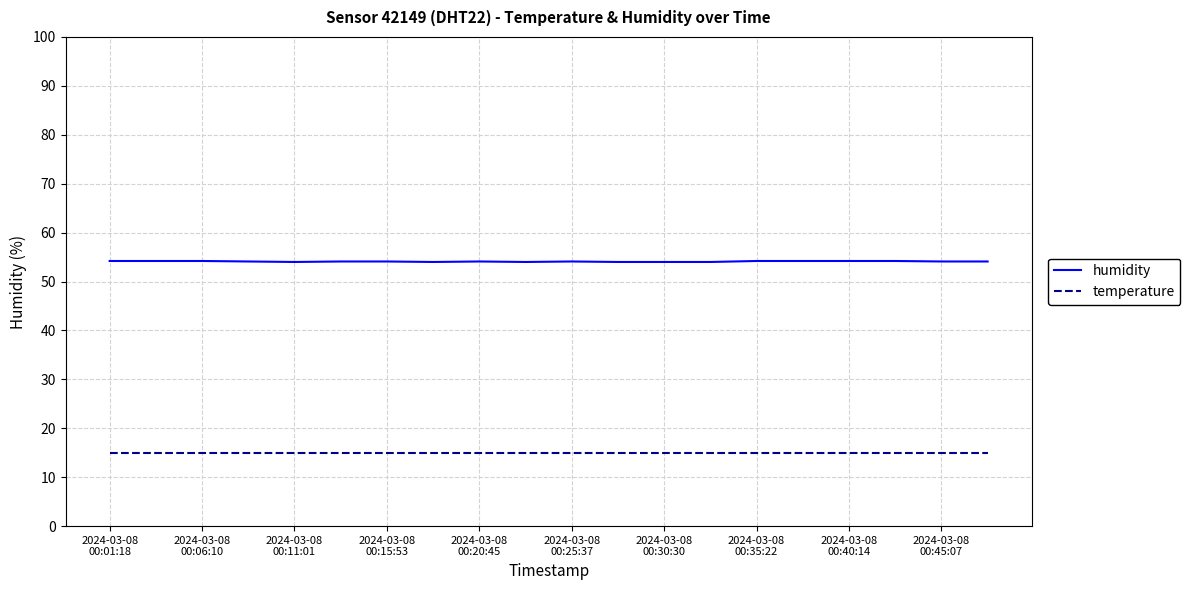

How many categories are shown in the chart?

20